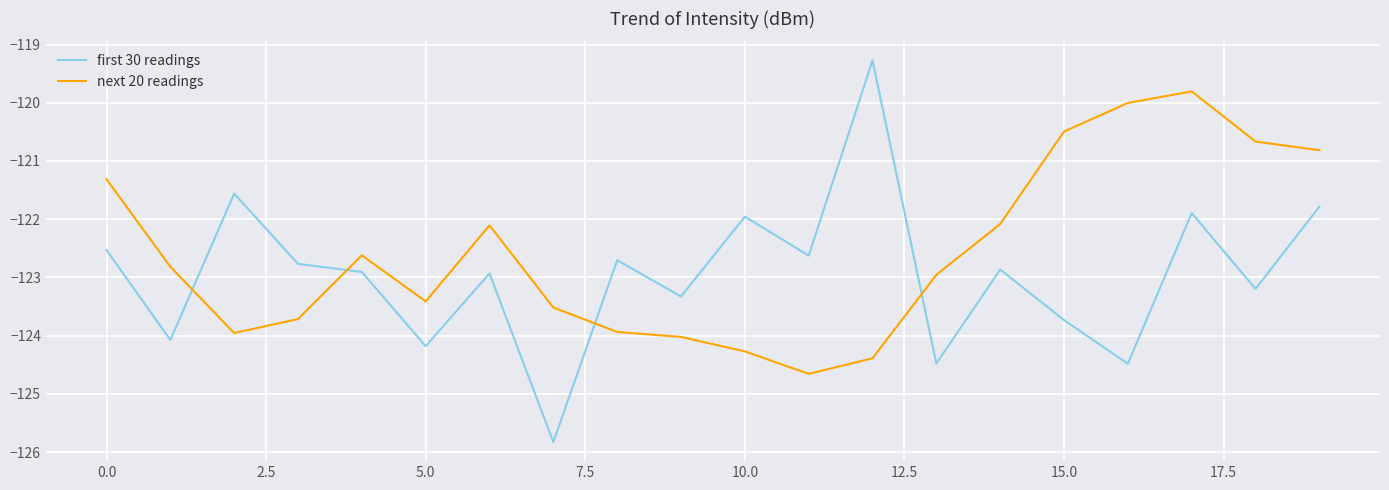

What is the difference between the maximum and minimum values in the first 30 readings series?

6.6